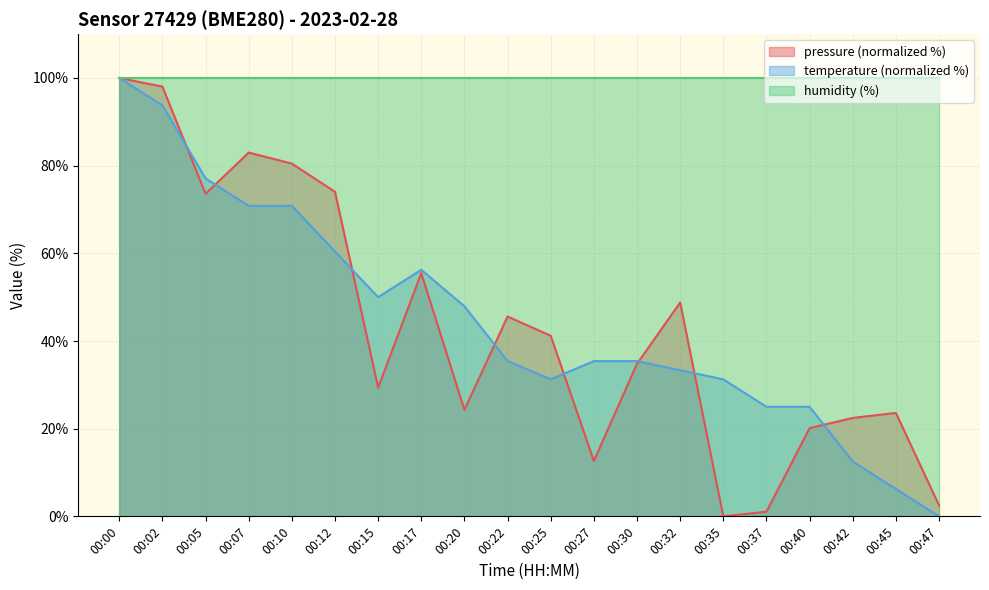

How many lines are shown in the chart?

3